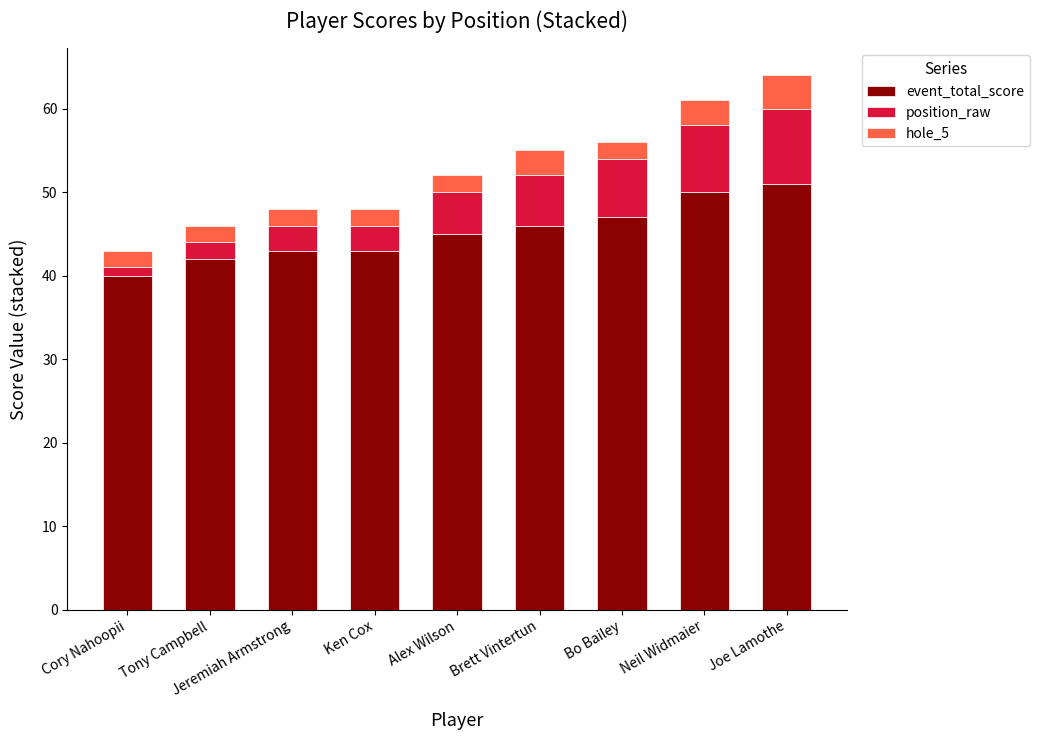

Which category has the lowest value in the event_total_score series?

Cory Nahoopii